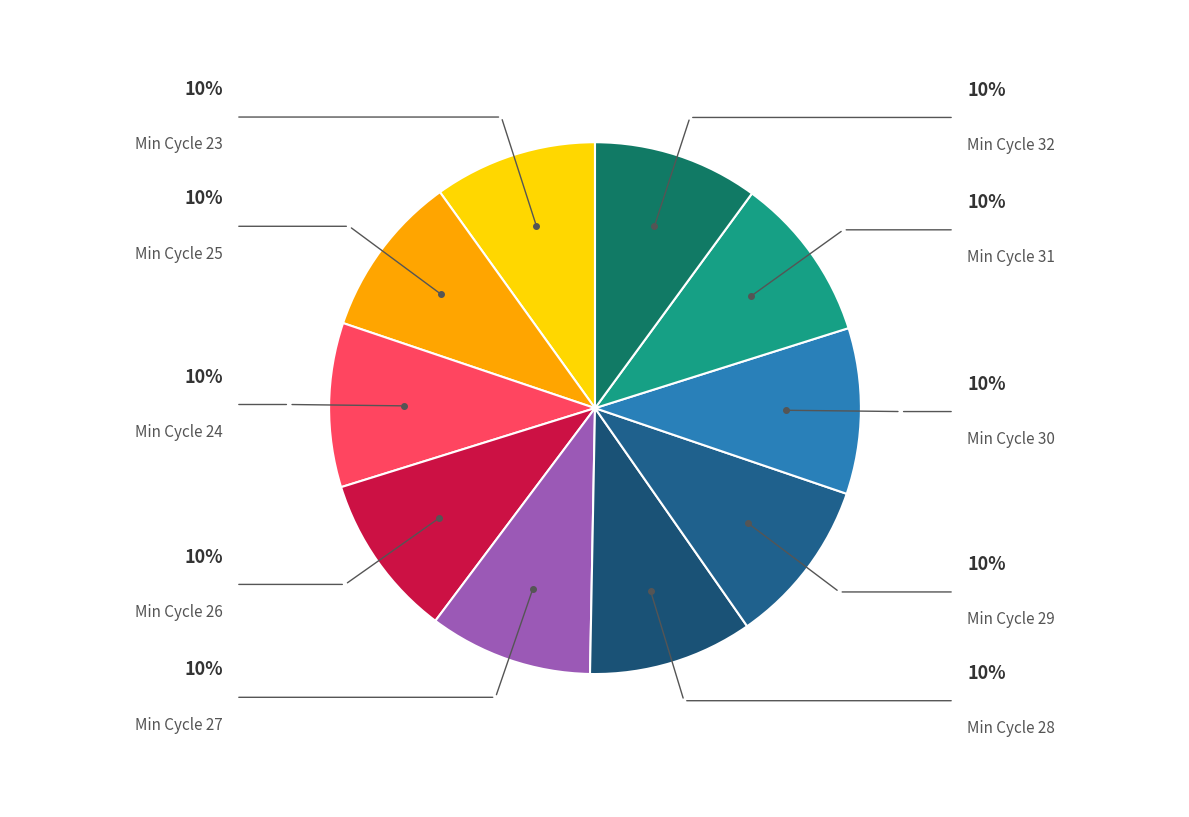

To the nearest percent, what is the average slice percentage?

10%